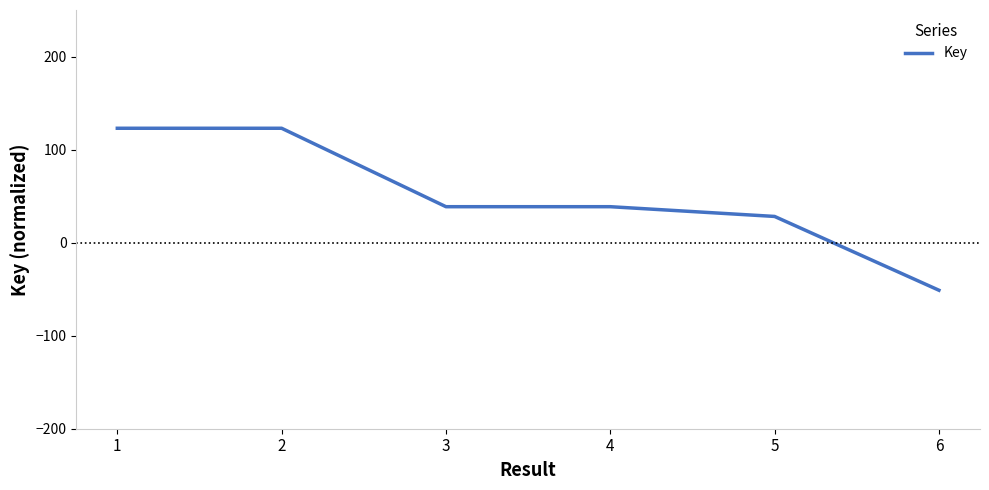

At which category does the data reach its first local valley?

3